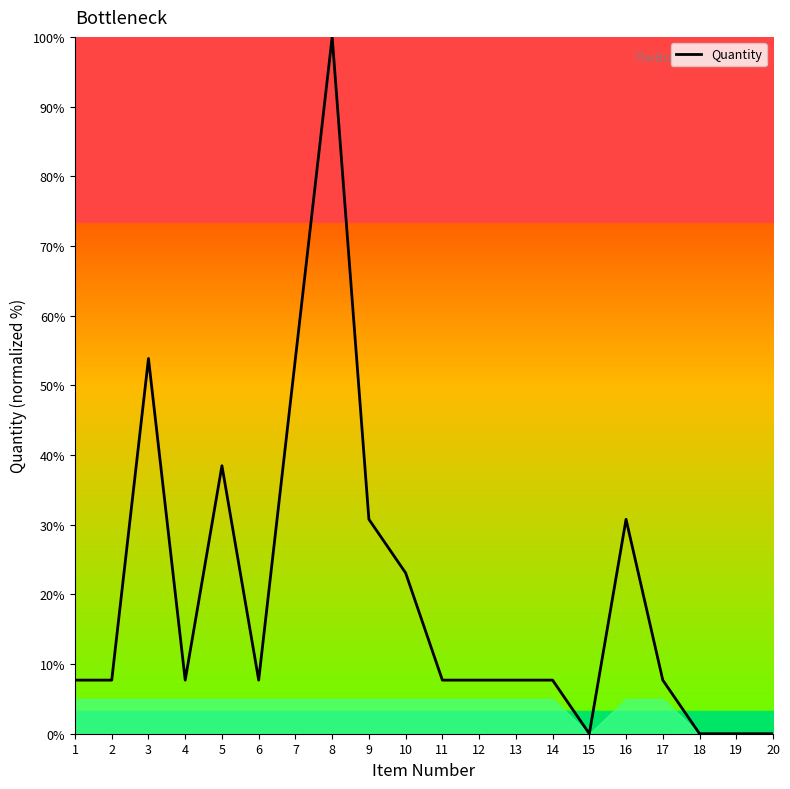

Which has a higher value, 14 or 15?

14